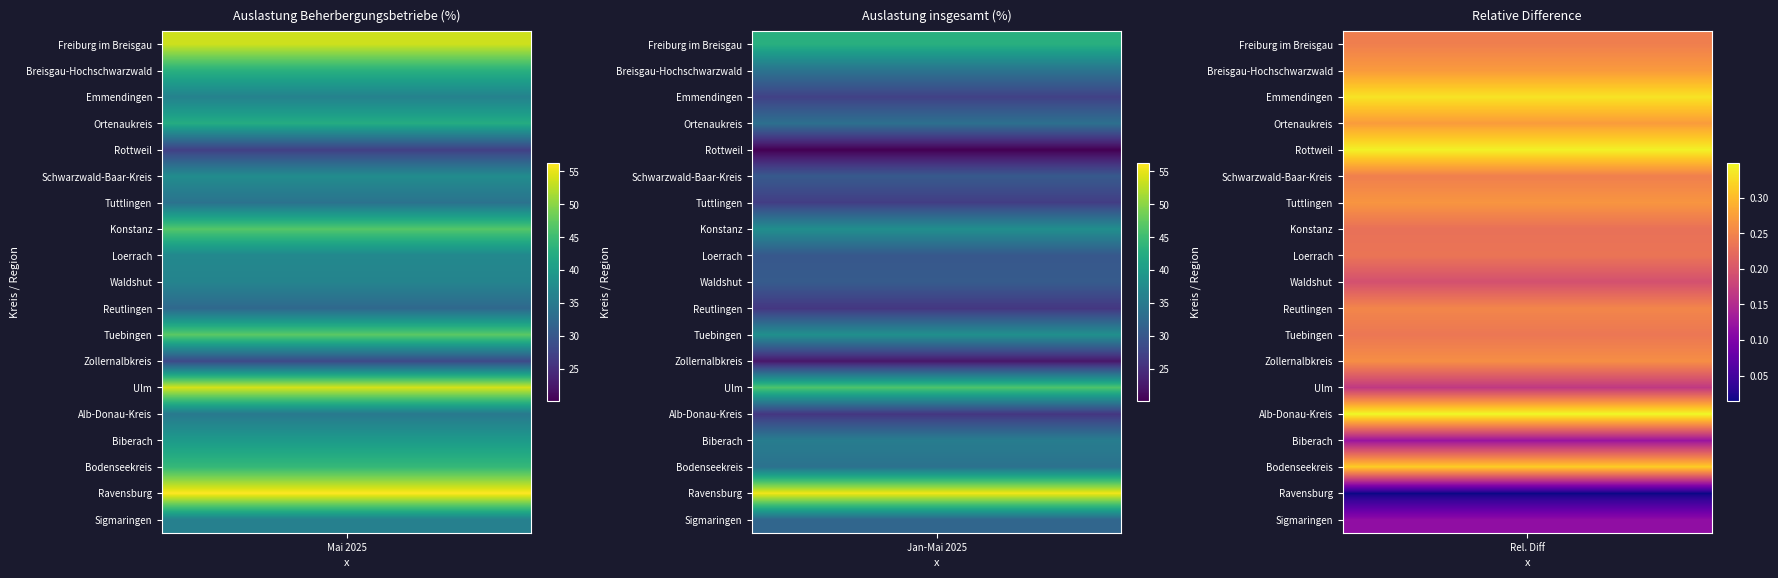

What is the difference between the highest and lowest values at 0?

29.3